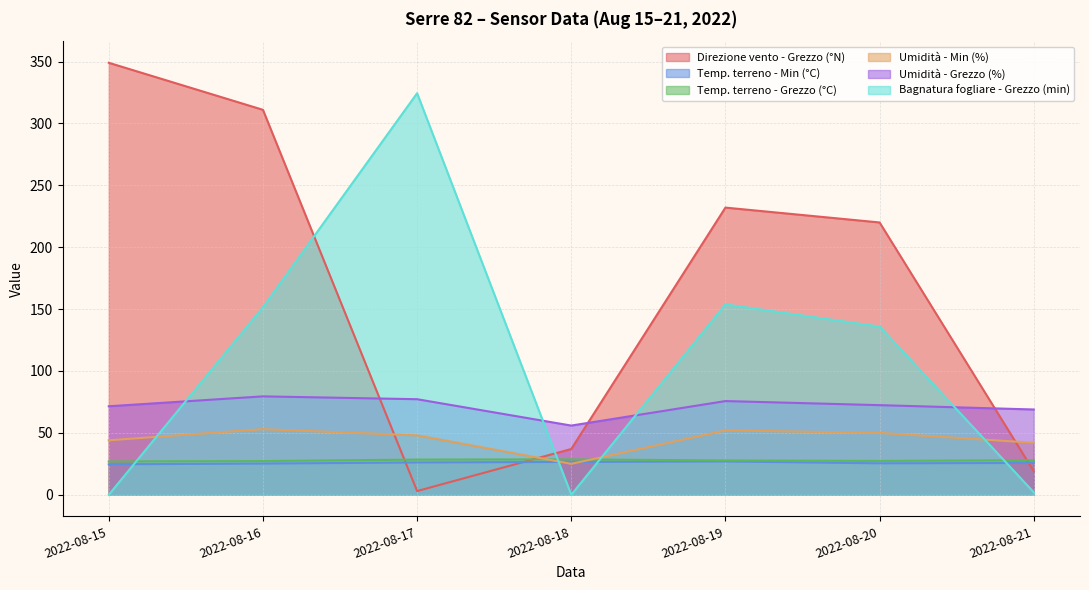

What is the sum of all Bagnatura fogliare - Grezzo (min) values?

767.6